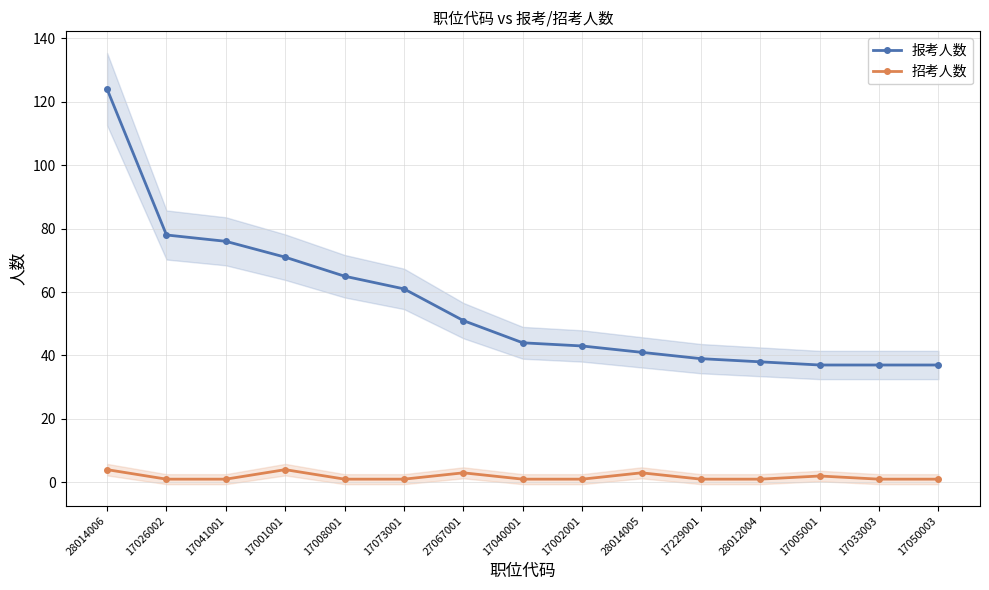

How many lines are shown in the chart?

2